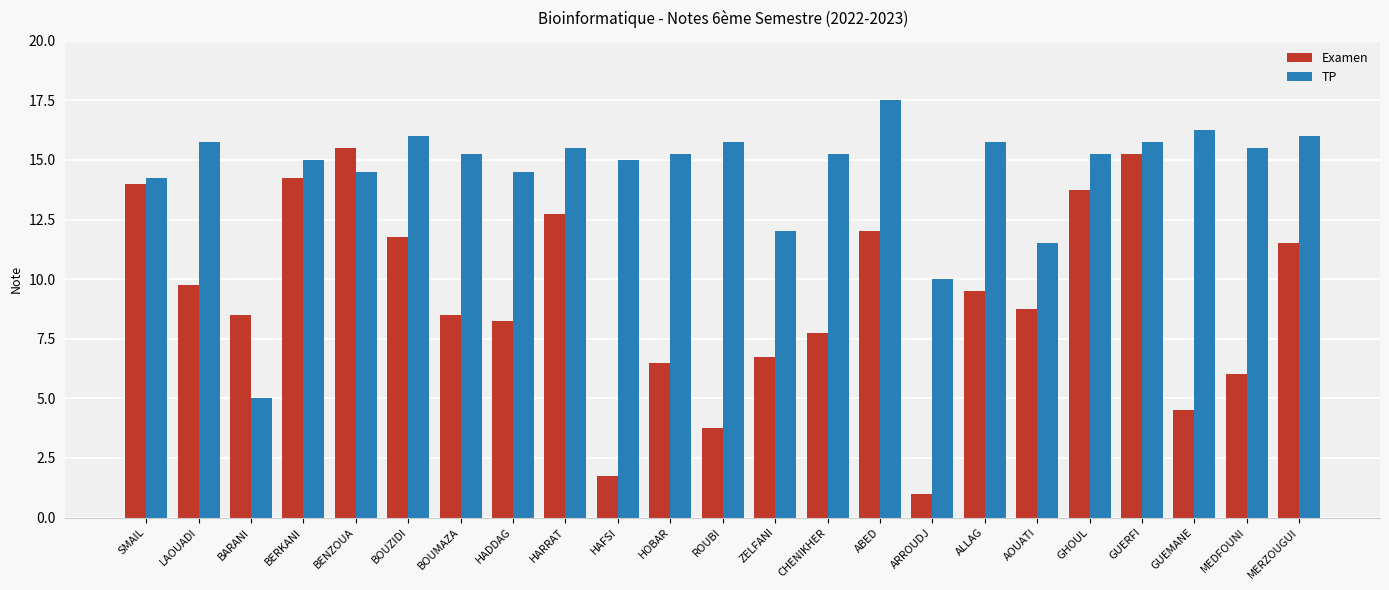

What is the label of the 19th bar from the left?

GHOUL